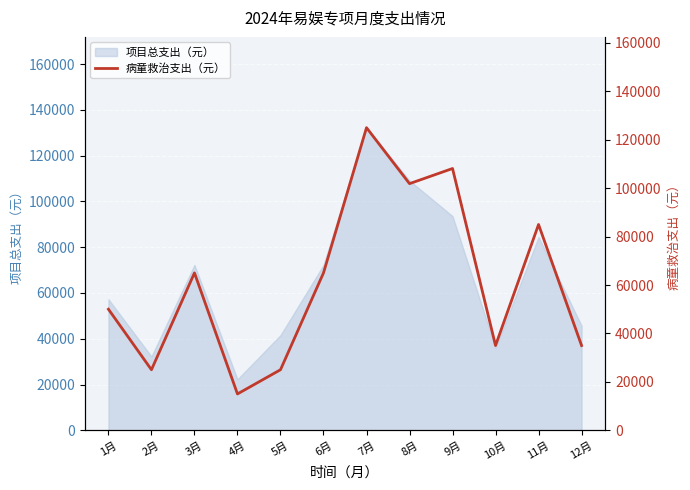

Which has a higher value, 7月 or 1月?

7月